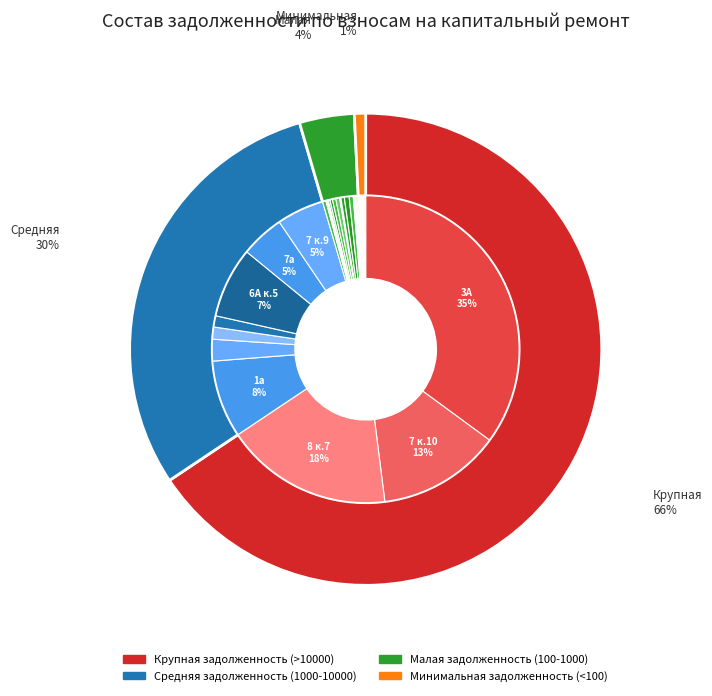

To the nearest percent, what percentage of the pie is 6А к.5?

7%